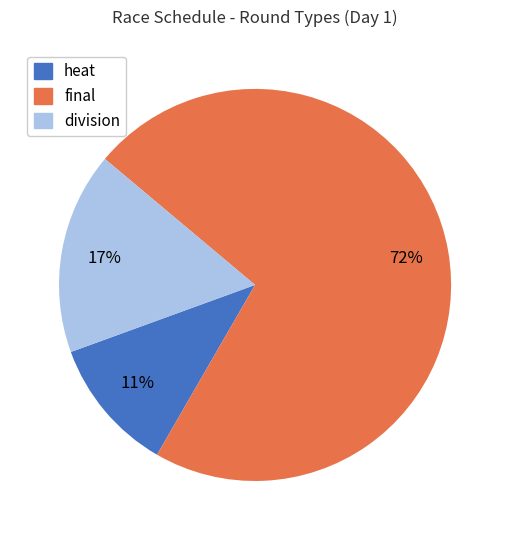

Which category has the biggest portion of the pie?

final